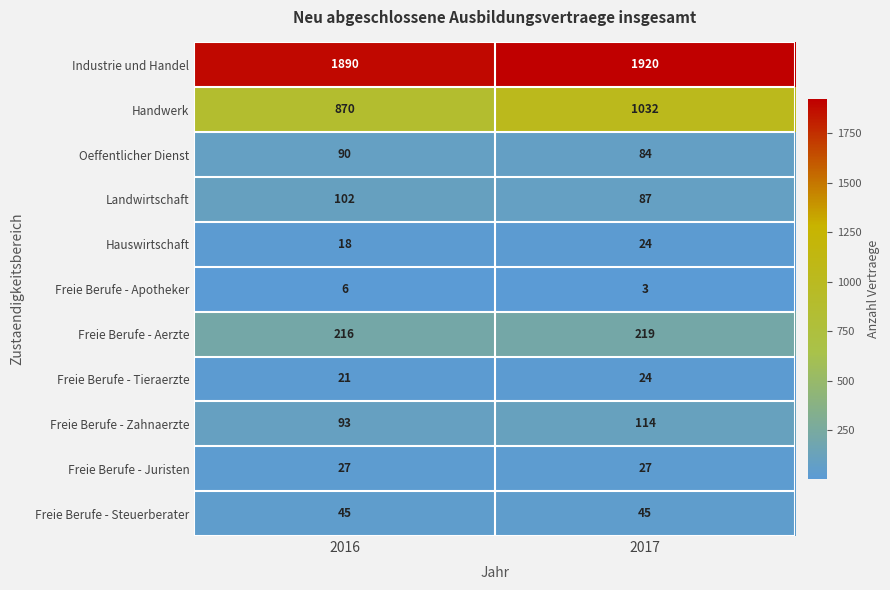

The value of Landwirtschaft at 2016 is 152. True or false?

False